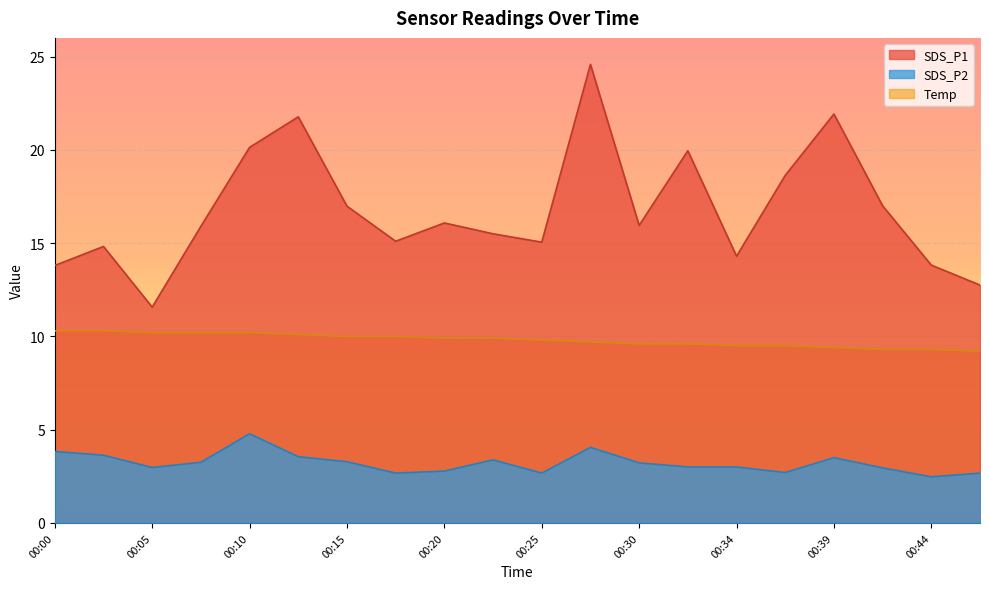

What is the sum of the SDS_P2 values at 00:17 and 00:15?

5.9